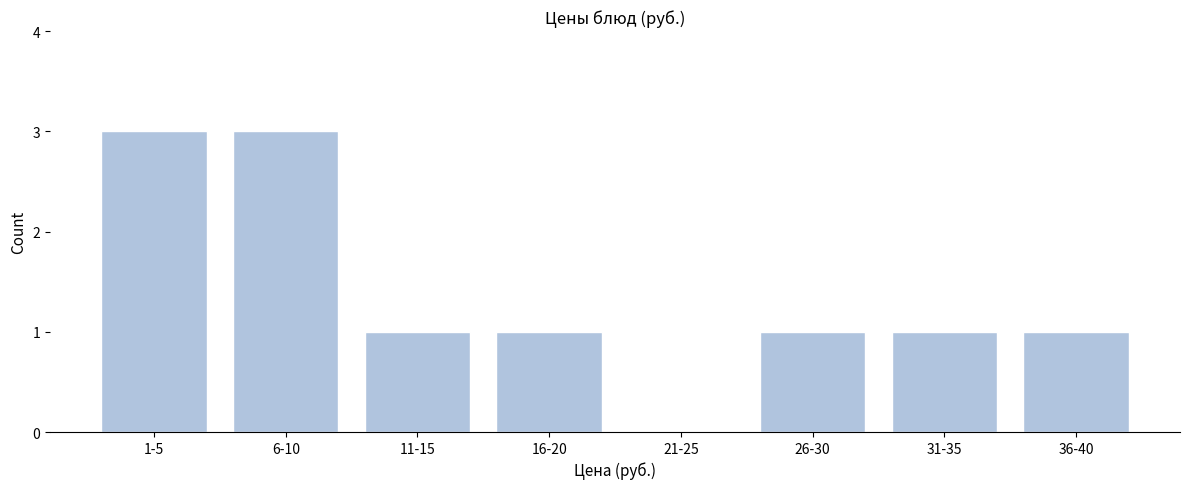

Reading left to right, transcribe all the data shown in this chart.

1-5=3	6-10=3	11-15=1	16-20=1	21-25=0	26-30=1	31-35=1	36-40=1